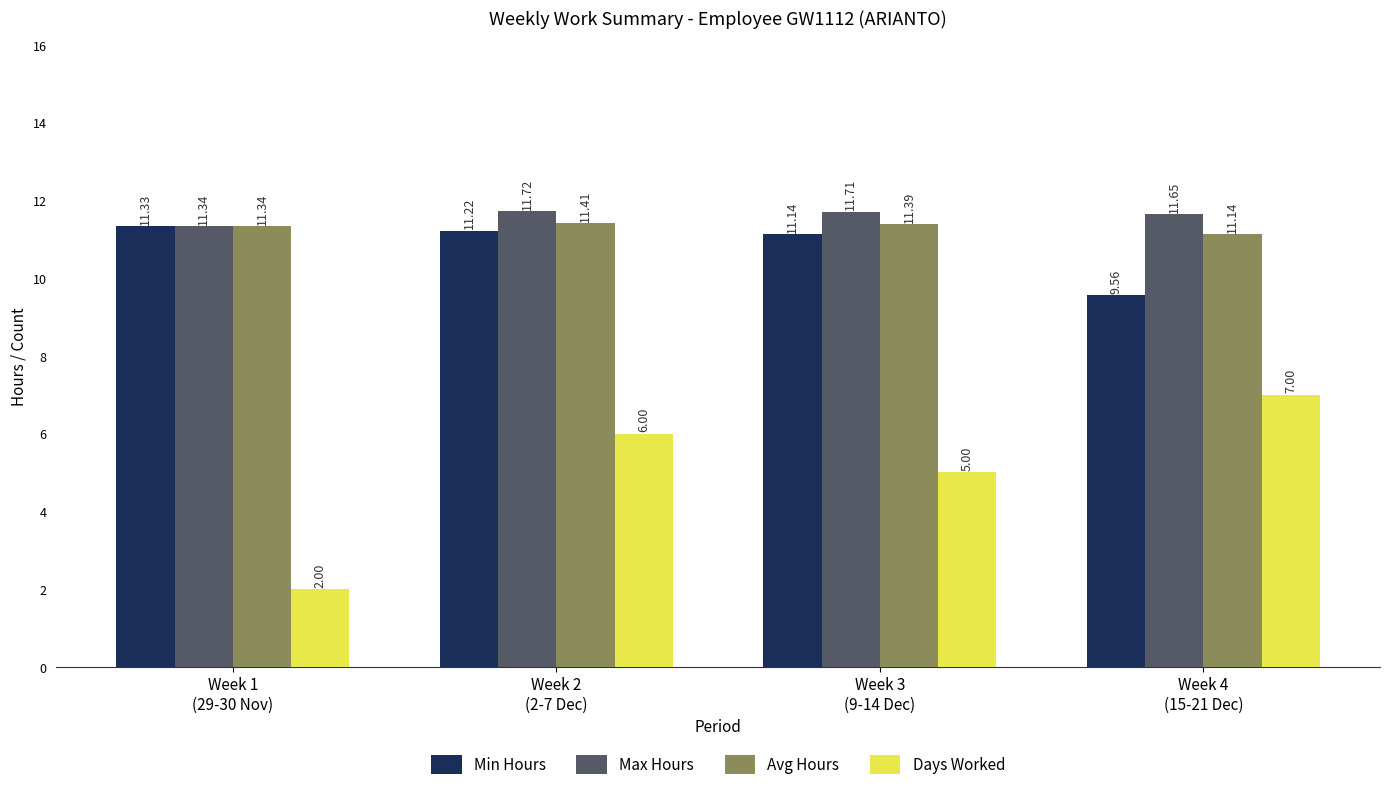

How many distinct data groups are displayed?

4